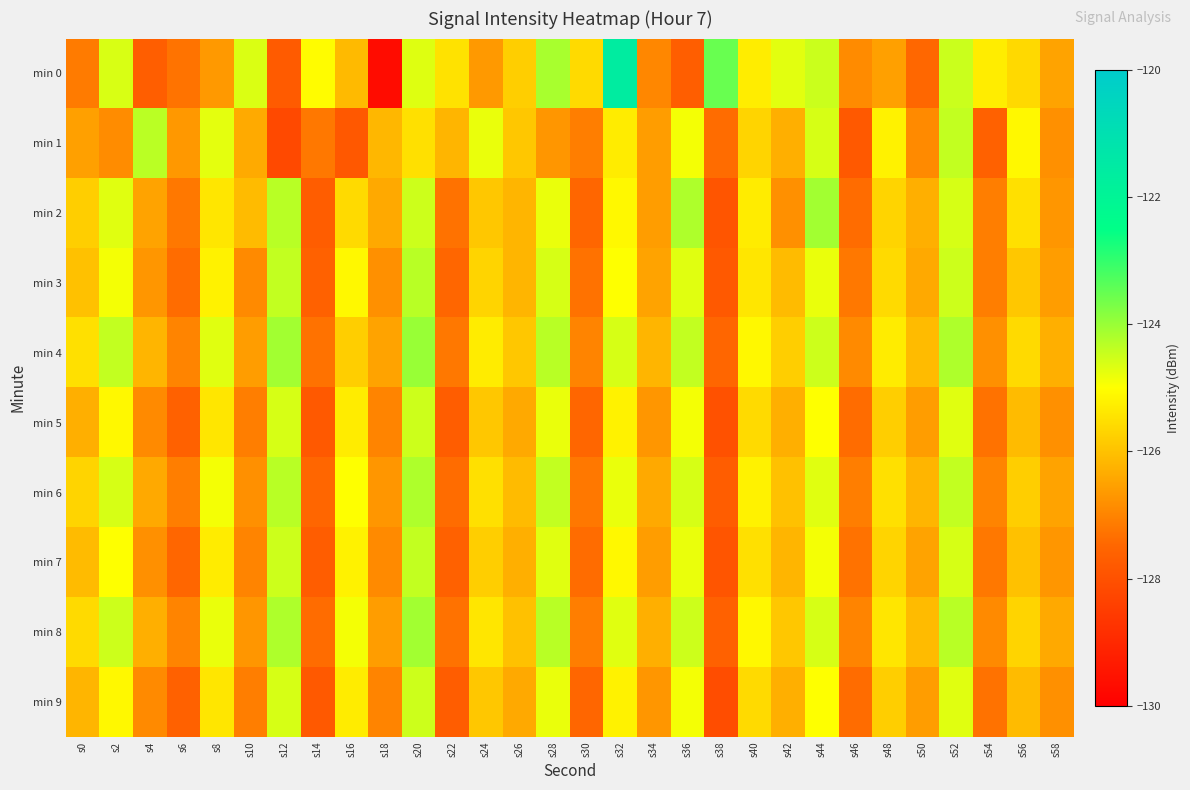

How many categories are shown in the chart?

30